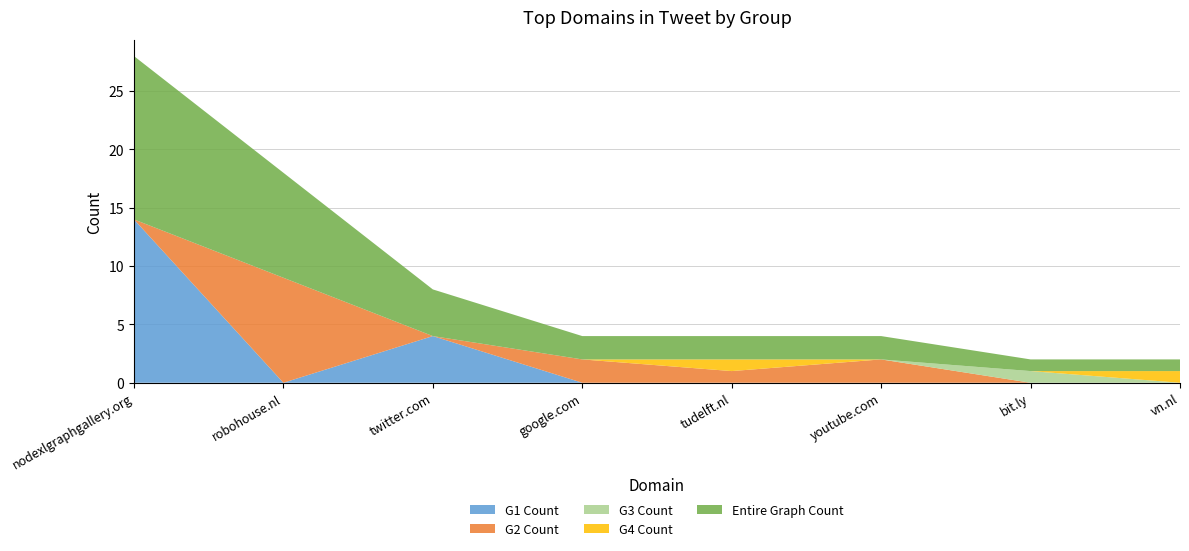

Reading left to right, list all the values displayed in this chart.

Entire Graph Count: 14	9	4	2	2	2	1	1
G1 Count: 14	0	4	0	0	0	0	0
G2 Count: 0	9	0	2	1	2	0	0
G3 Count: 0	0	0	0	0	0	1	0
G4 Count: 0	0	0	0	1	0	0	1